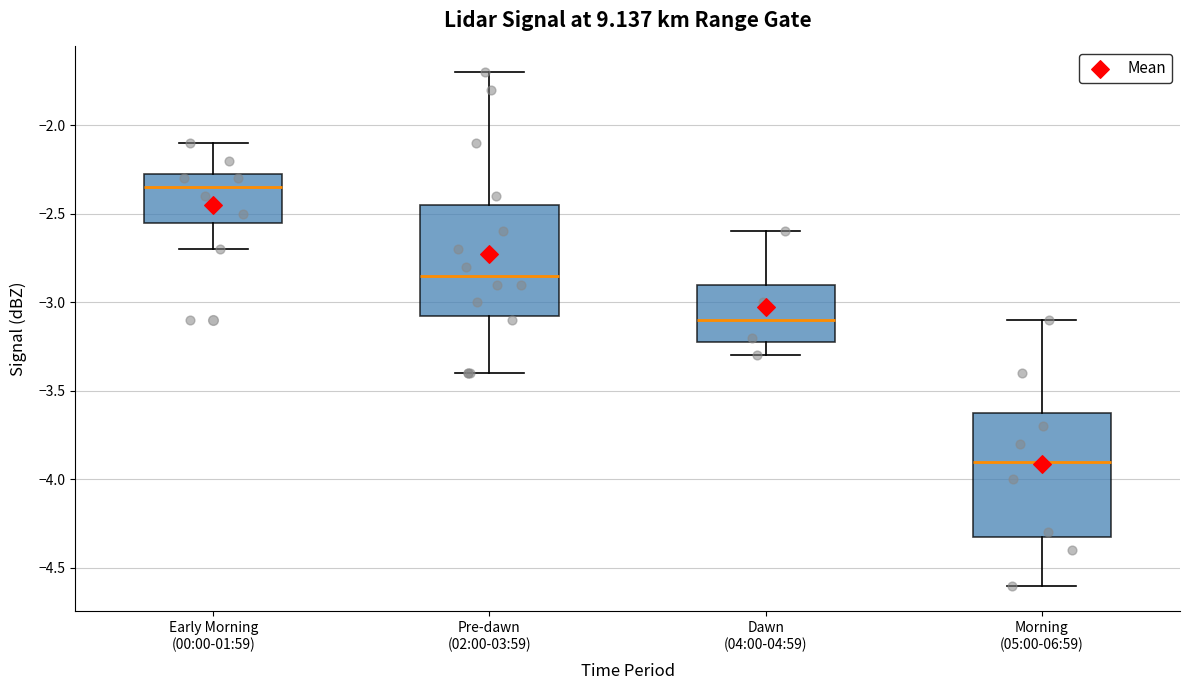

Which box is the tallest, from its lower edge to its upper edge?

Morning (05:00-06:59)